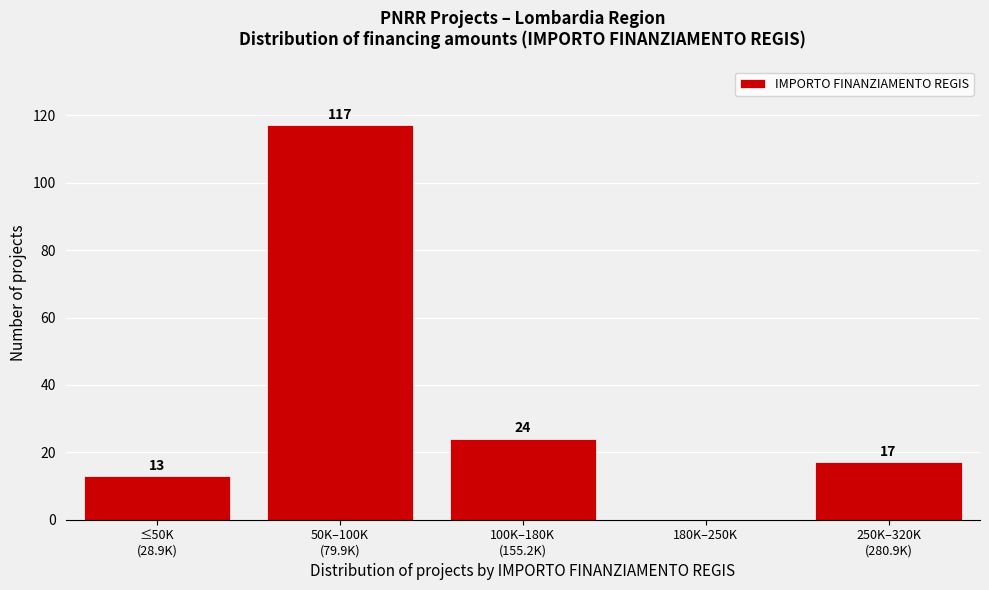

What is the greatest value displayed?

117